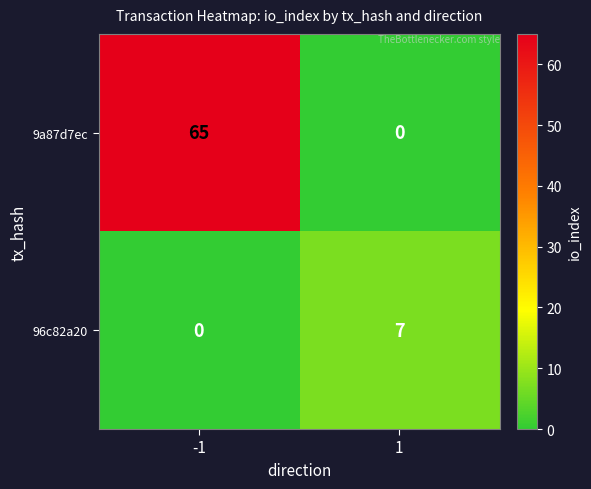

List the series in order of their overall mean, lowest first.

96c82a20, 9a87d7ec